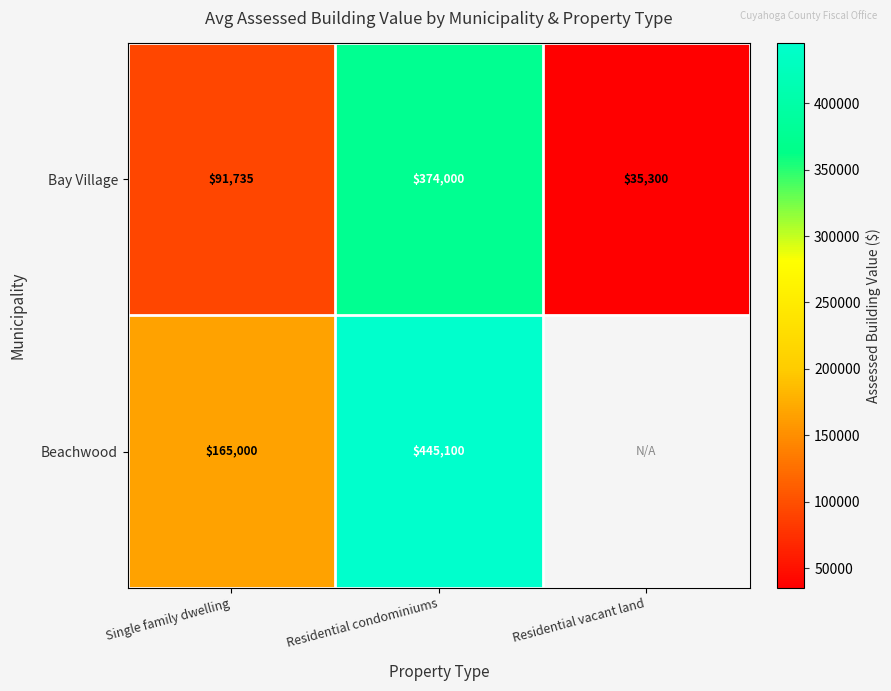

What is the sum of the Bay Village values at Residential condominiums and Single family dwelling?

465735